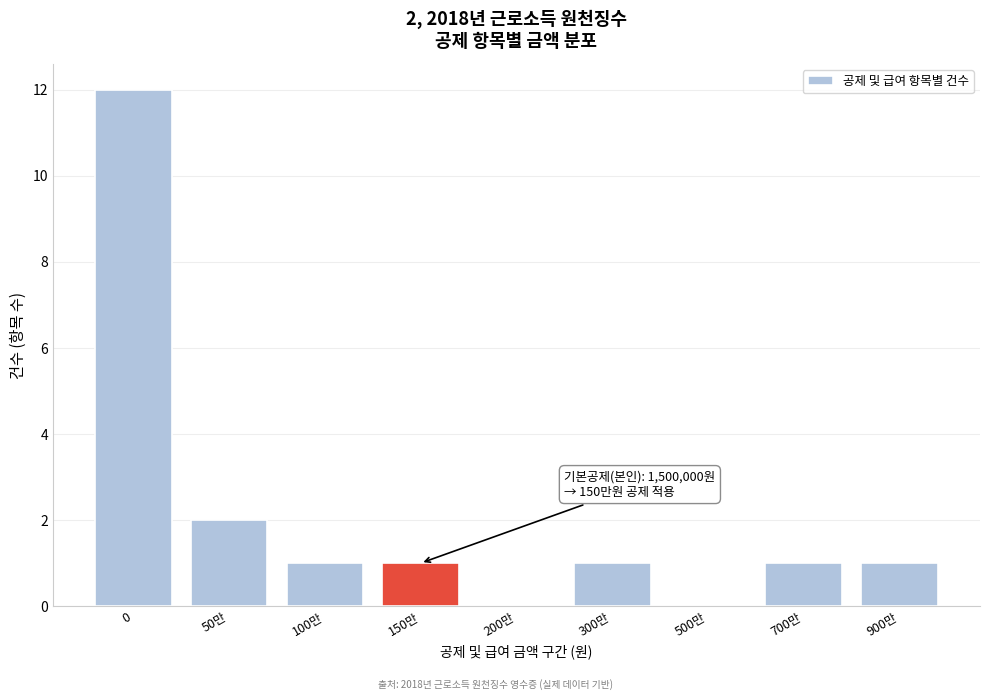

Reading right to left, what are all the values shown in this chart?

900만=1	700만=1	500만=0	300만=1	200만=0	150만=1	100만=1	50만=2	0=12